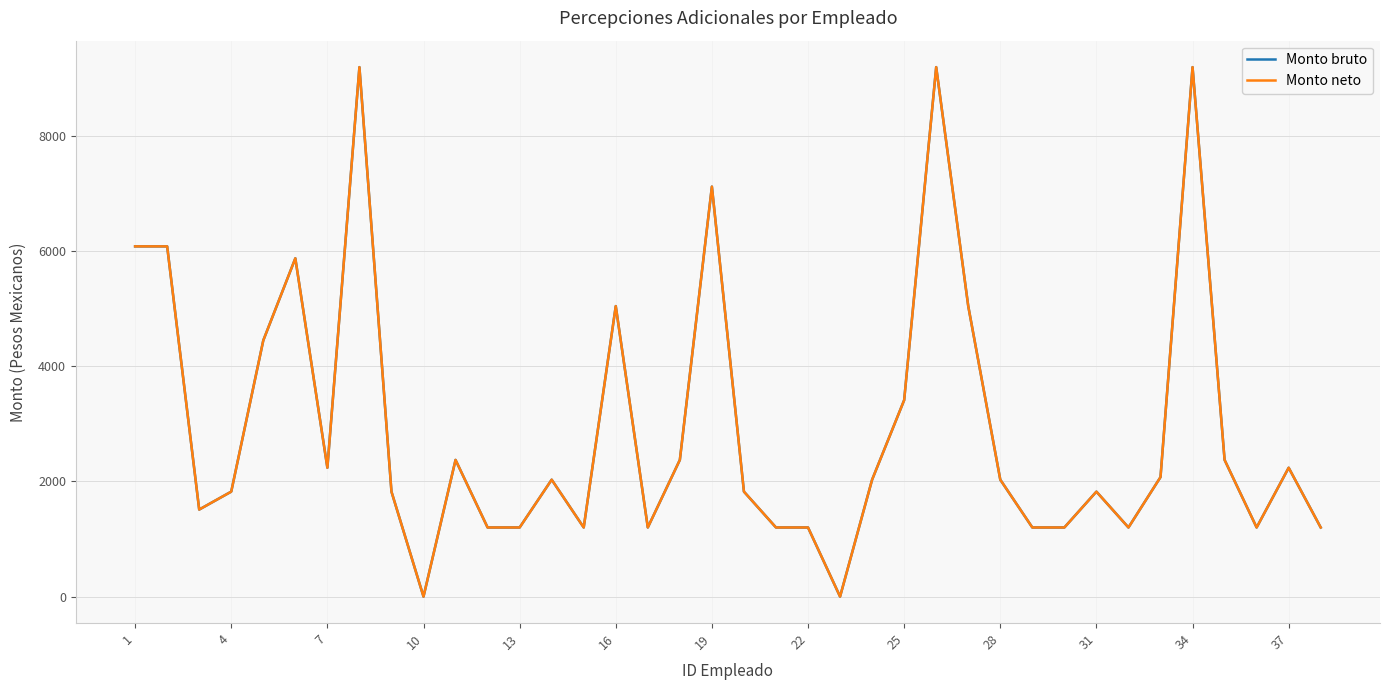

Does the chart display data point markers on the line(s)?

No